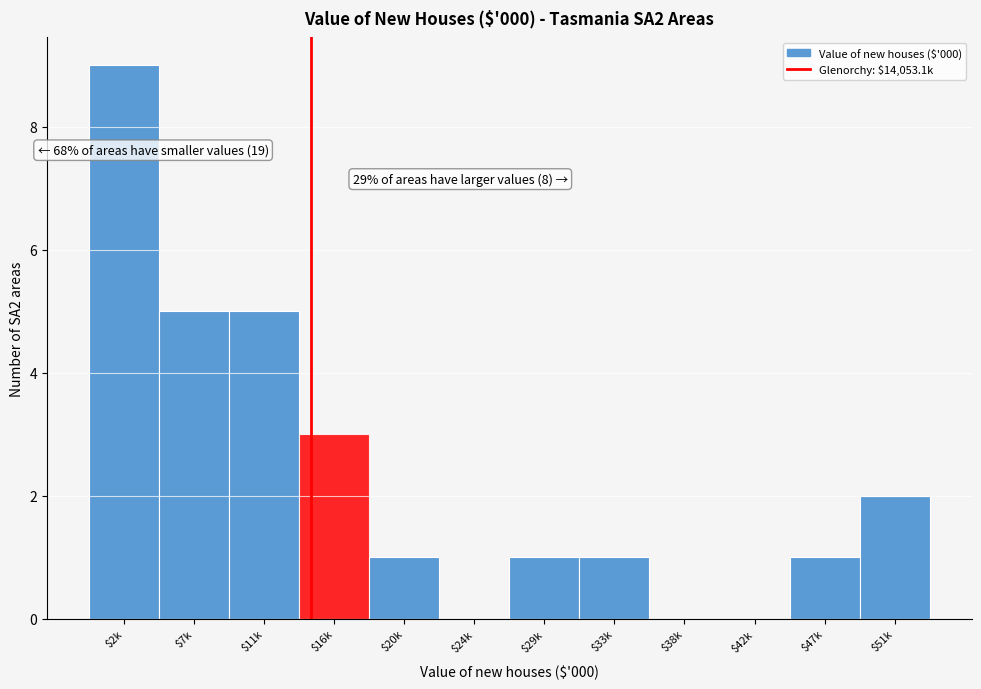

Is it true that the value at $47k is 0?

False